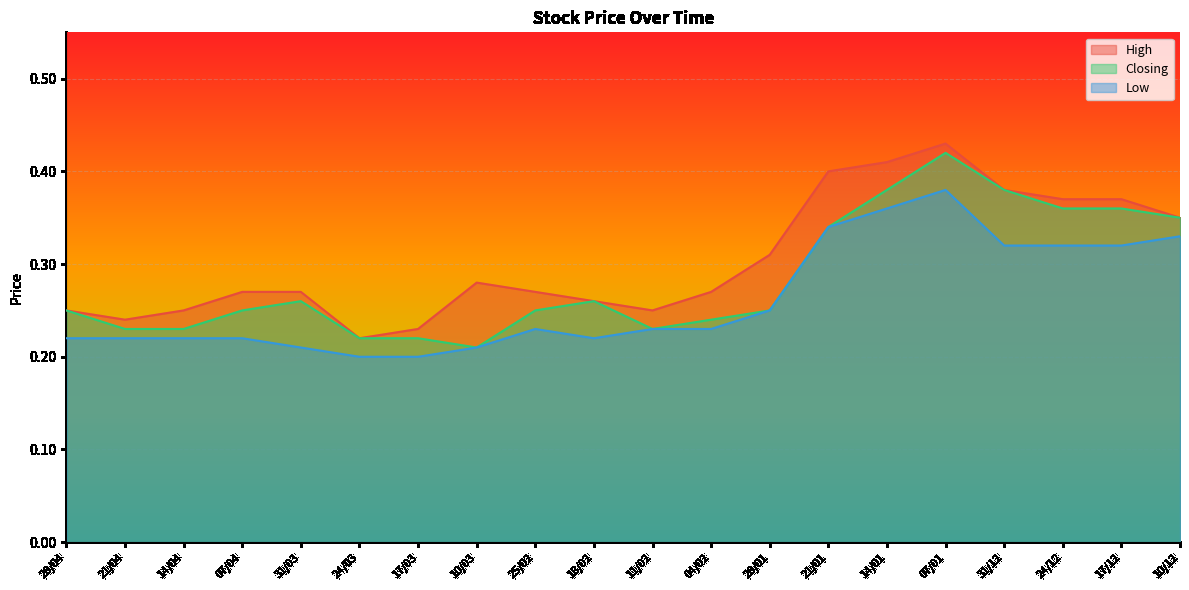

Which series changed the most between 31/03 and 07/01?

Low